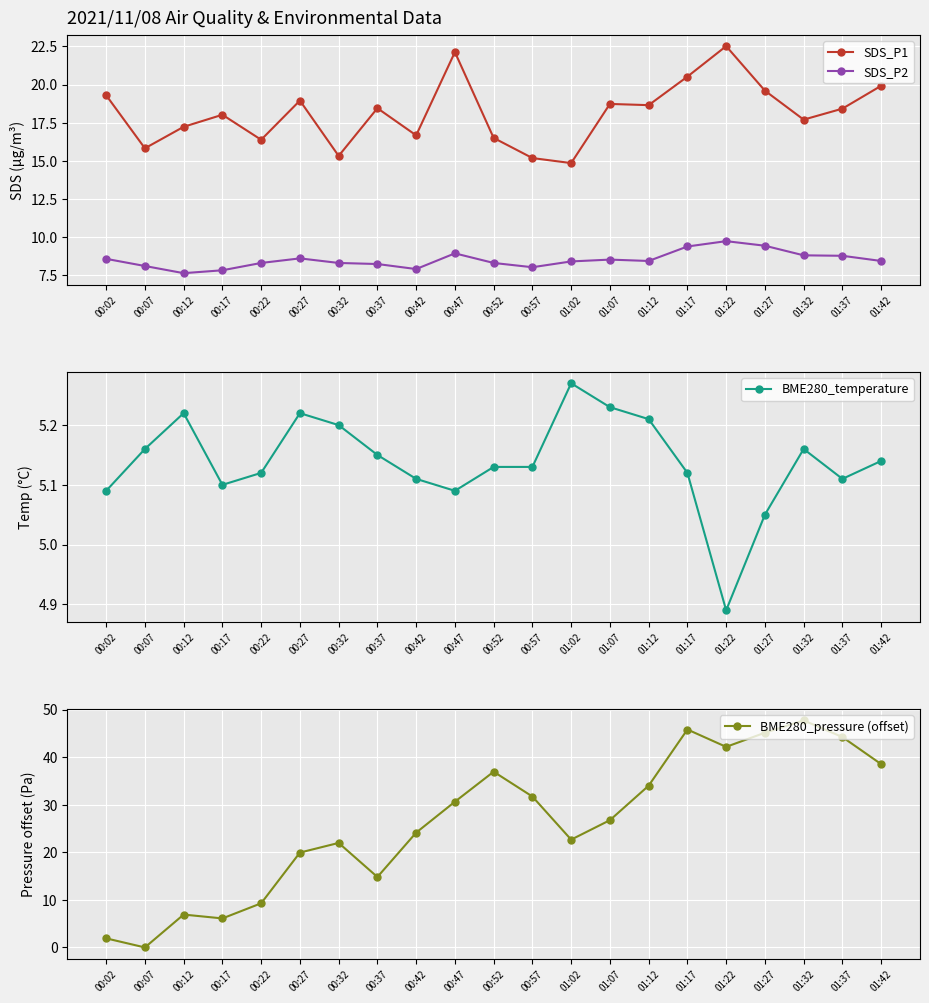

Which series has the largest total across all categories?

BME280_pressure (offset)